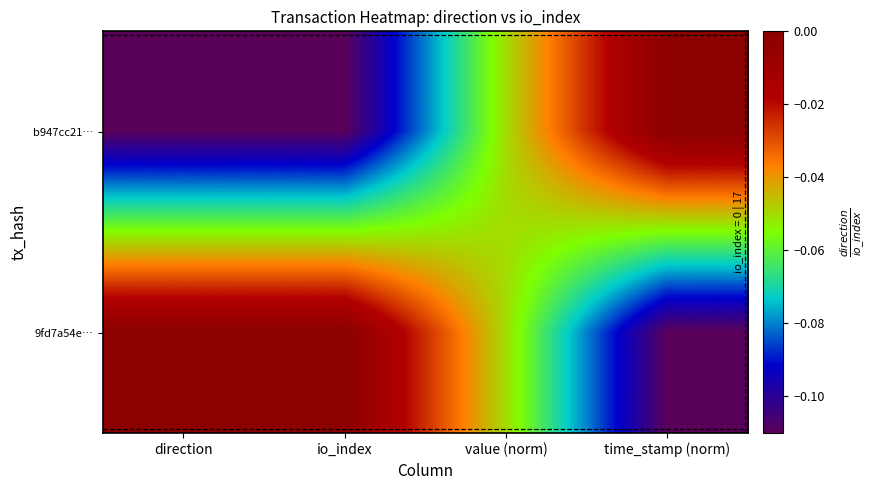

How many distinct data groups are displayed?

2